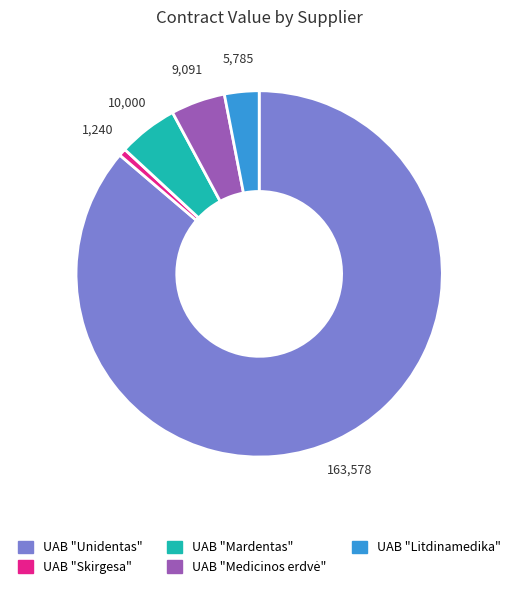

Do UAB "Unidentas" and UAB "Mardentas" together represent more than half of the pie?

Yes